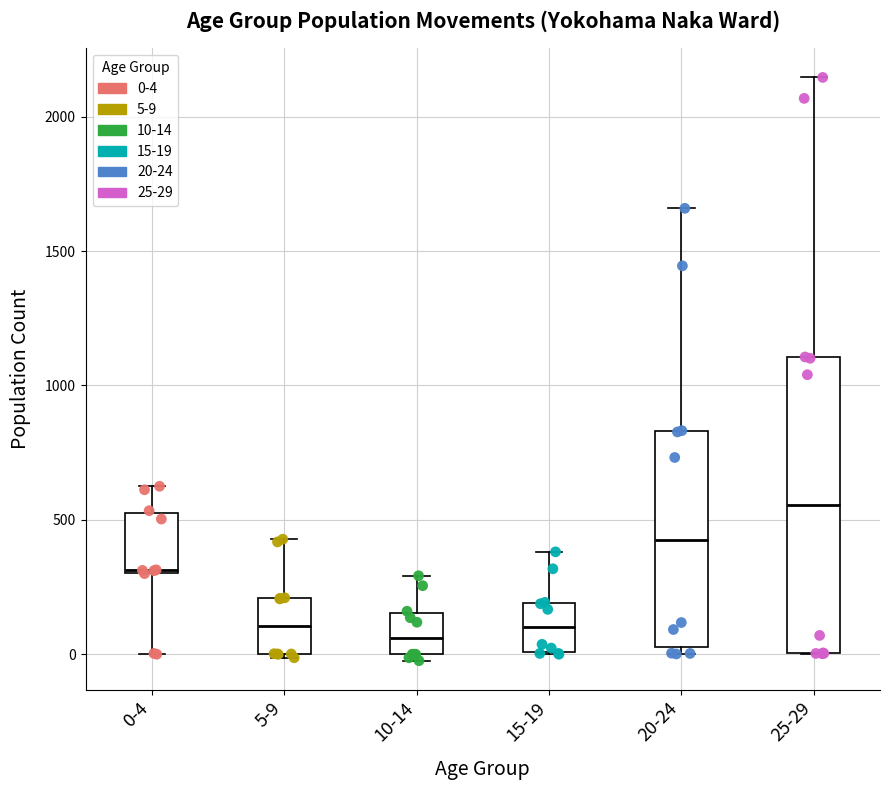

Reading left to right, transcribe this box plot: for each box, give where its median line is, the range the box spans, and where its two whiskers end, as read against the y-axis. The values are not printed on the chart, so give them approximately, as read against the axis.

0-4: median 300, box 300 to 550, whiskers 0 to 650
5-9: median 100, box 0 to 200, whiskers 0 to 450
10-14: median 50, box 0 to 150, whiskers 0 (just below the box's lower edge) to 300
15-19: median 100, box 0 to 200, whiskers 0 to 400
20-24: median 450, box 50 to 850, whiskers 0 to 1650
25-29: median 550, box 0 to 1100, whiskers 0 to 2150